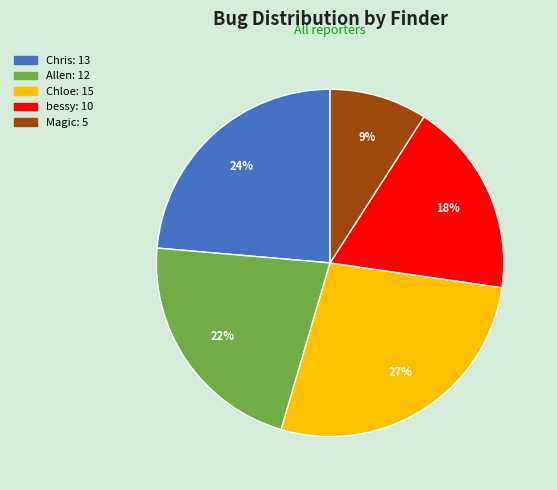

Is there a majority slice in this chart?

No